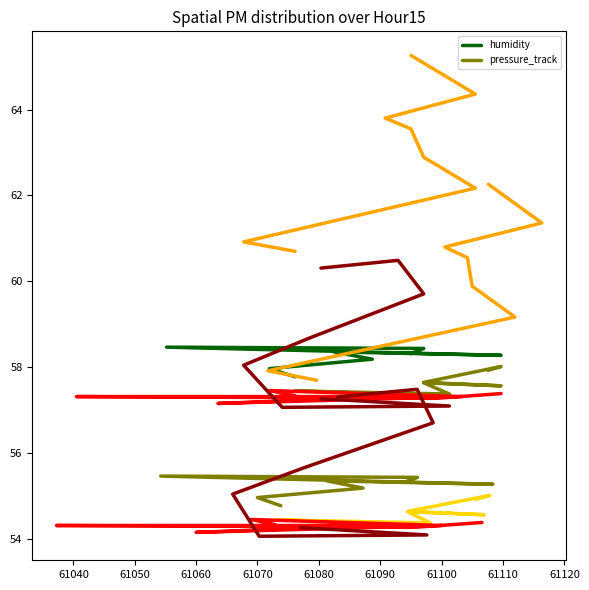

Between 61090 and 61100, which is larger?

61090